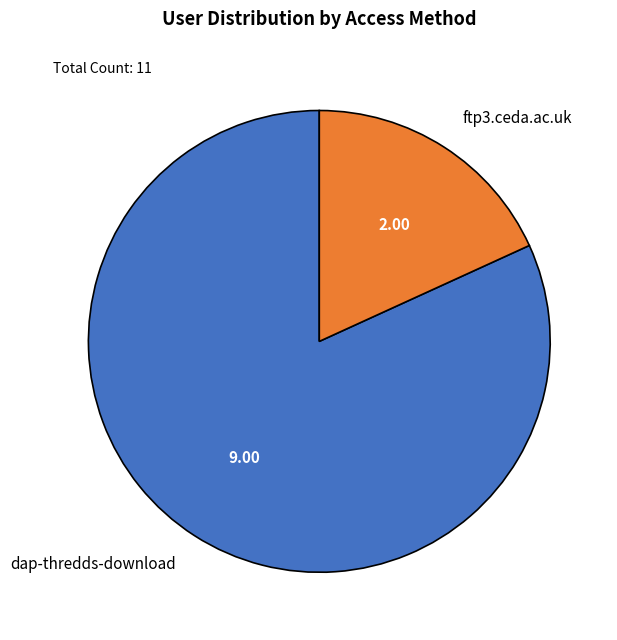

The ftp3.ceda.ac.uk slice represents 18% of the pie. True or false?

True